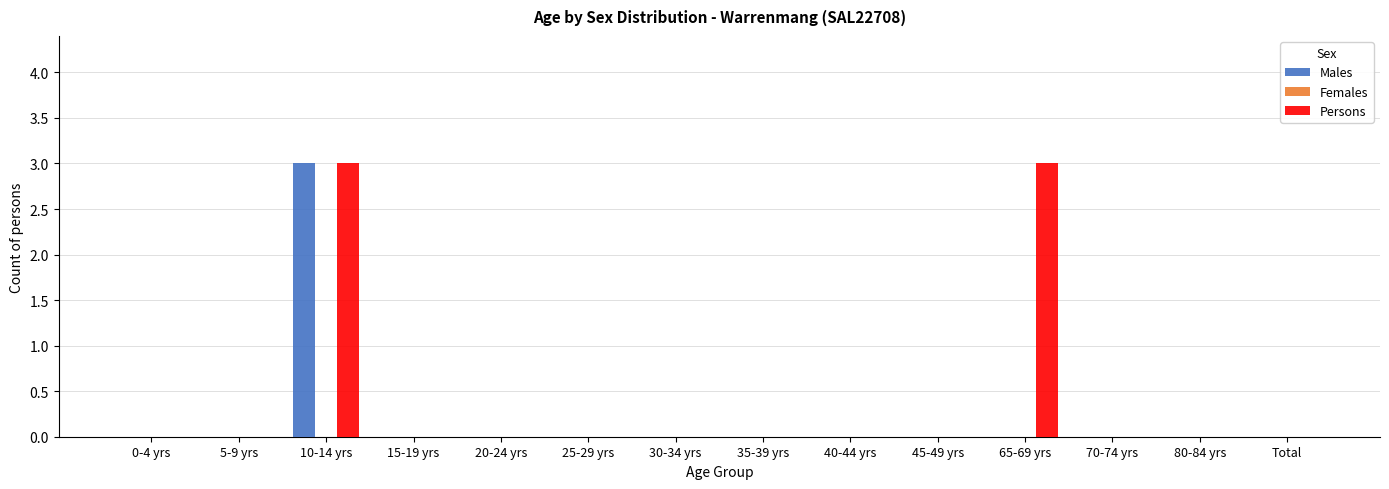

How many groups of bars are there?

14